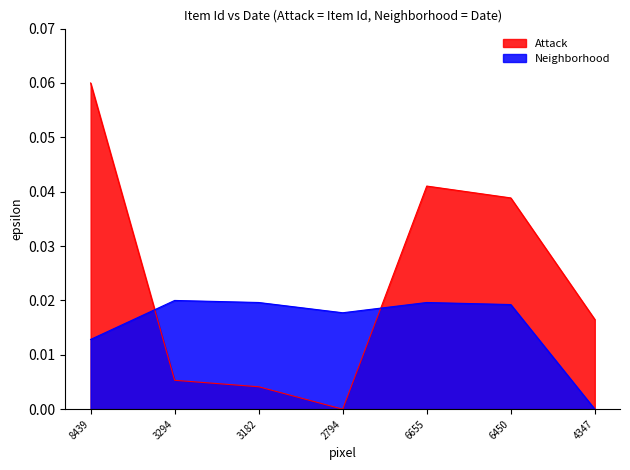

What is the highest value of the Attack series?

0.1